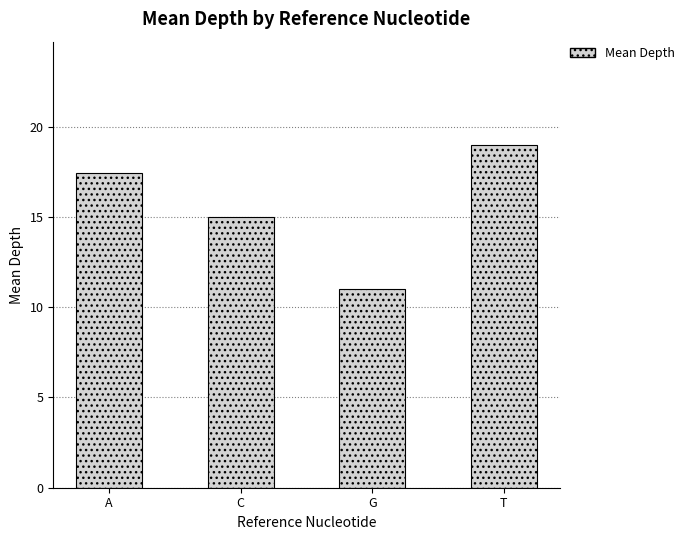

What is the sum of the values at T and G?

30.0